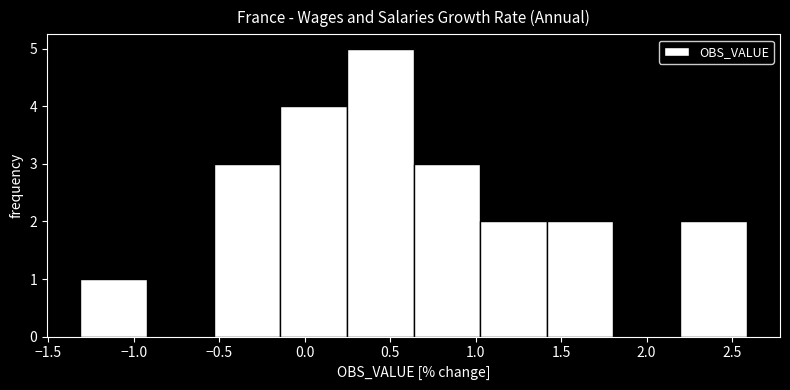

Over which range of the x-axis is the bar tallest?

0.25 to 0.65